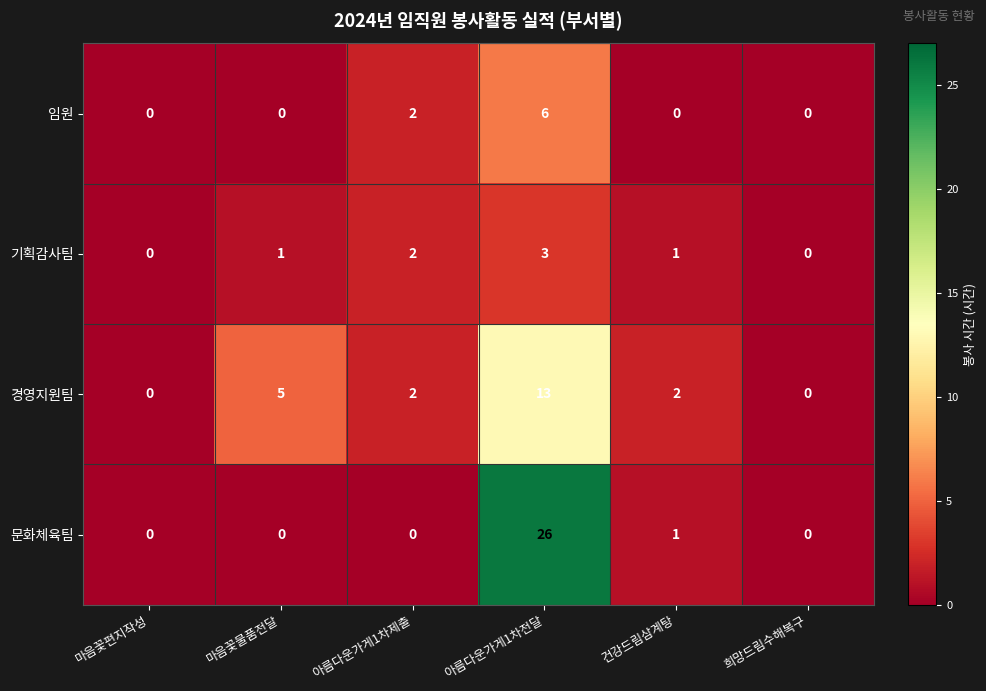

Reading left to right, what are all the values shown in this chart?

임원: 마음꽃편지작성=0	마음꽃물품전달=0	아름다운가게1차제출=2	아름다운가게1차전달=6	건강드림삼계탕=0	희망드림수해복구=0
기획감사팀: 마음꽃편지작성=0	마음꽃물품전달=1	아름다운가게1차제출=2	아름다운가게1차전달=3	건강드림삼계탕=1	희망드림수해복구=0
경영지원팀: 마음꽃편지작성=0	마음꽃물품전달=5	아름다운가게1차제출=2	아름다운가게1차전달=13	건강드림삼계탕=2	희망드림수해복구=0
문화체육팀: 마음꽃편지작성=0	마음꽃물품전달=0	아름다운가게1차제출=0	아름다운가게1차전달=26	건강드림삼계탕=1	희망드림수해복구=0